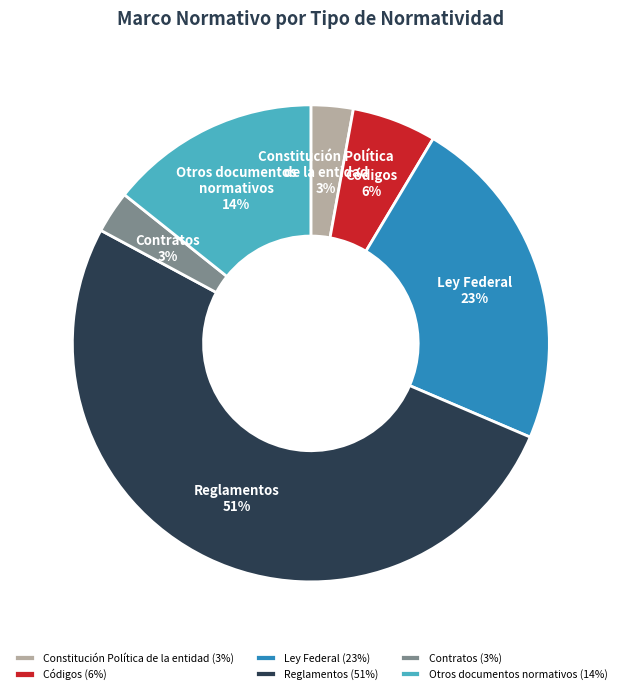

To the nearest percent, what percentage of the pie is Constitución Política de la entidad?

3%